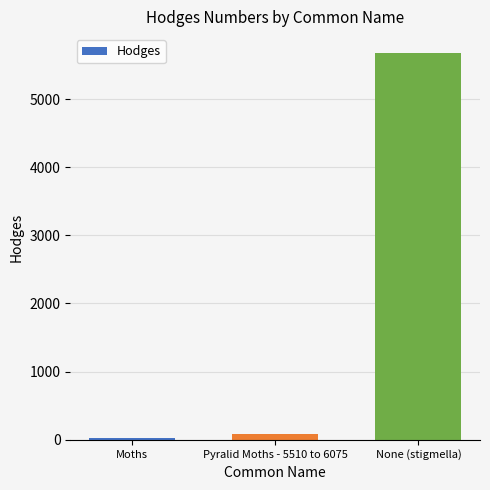

How many values exceed 80?

2